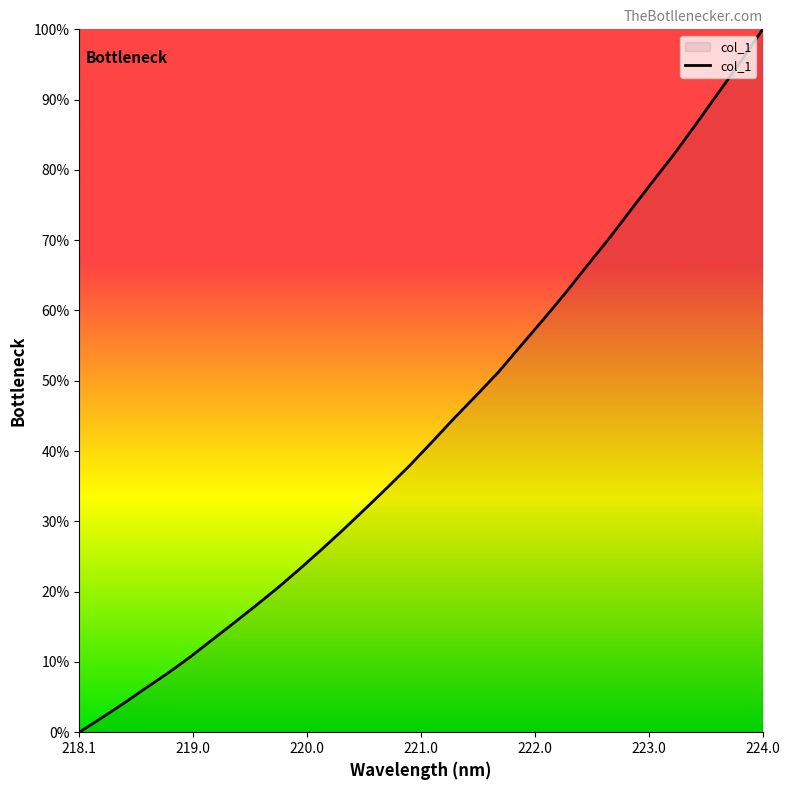

How many lines are shown in the chart?

1